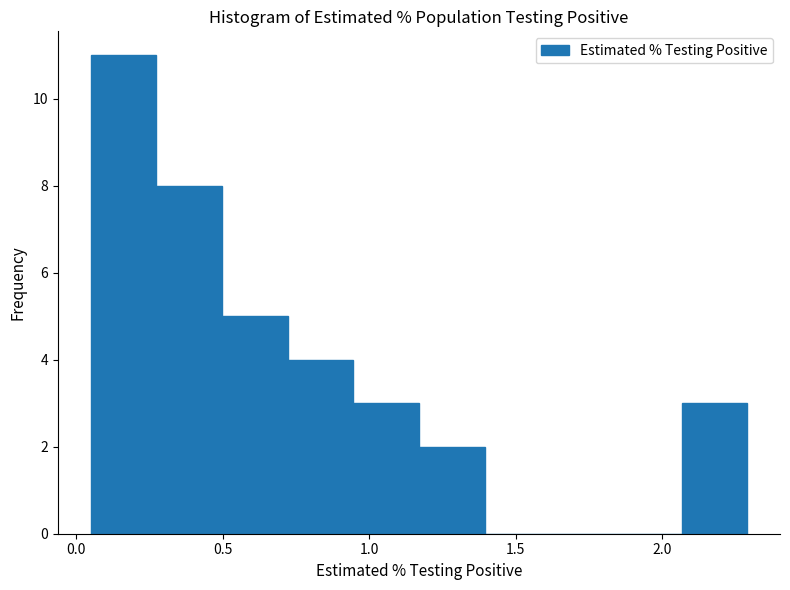

Over which range of the x-axis is the bar tallest?

0.05 to 0.25